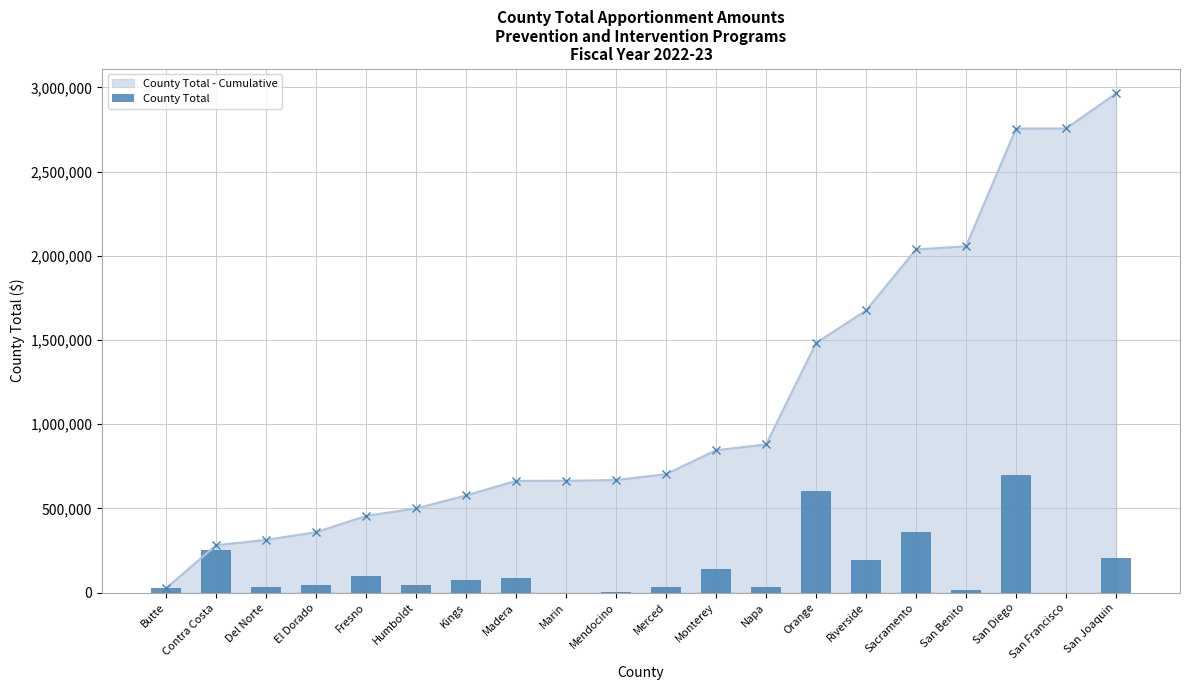

What is the label of the 1st bar from the right?

San Joaquin